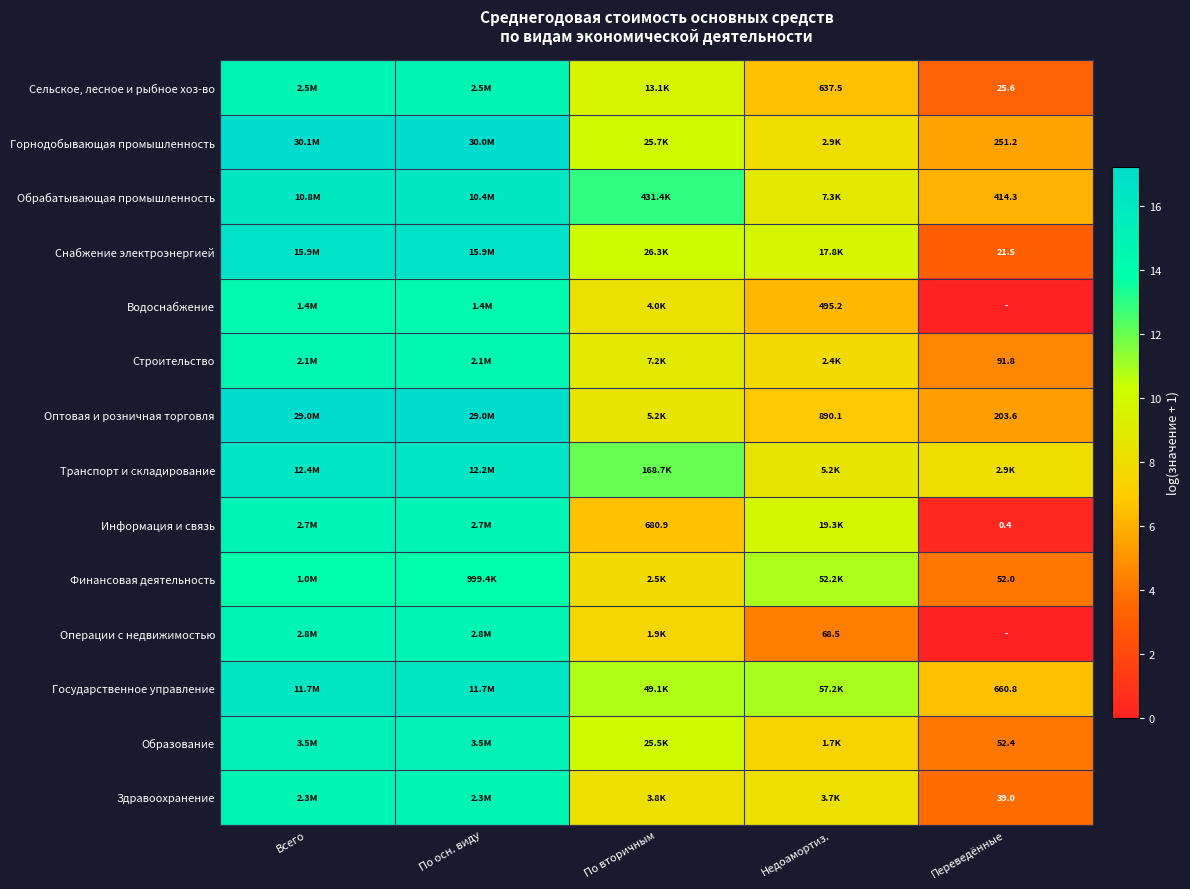

List the series in order of their peak value, highest first.

Горнодобывающая промышленность, Оптовая и розничная торговля, Снабжение электроэнергией, Транспорт и складирование, Государственное управление, Обрабатывающая промышленность, Образование, Операции с недвижимостью, Информация и связь, Сельское, лесное и рыбное хоз-во, Здравоохранение, Строительство, Водоснабжение, Финансовая деятельность